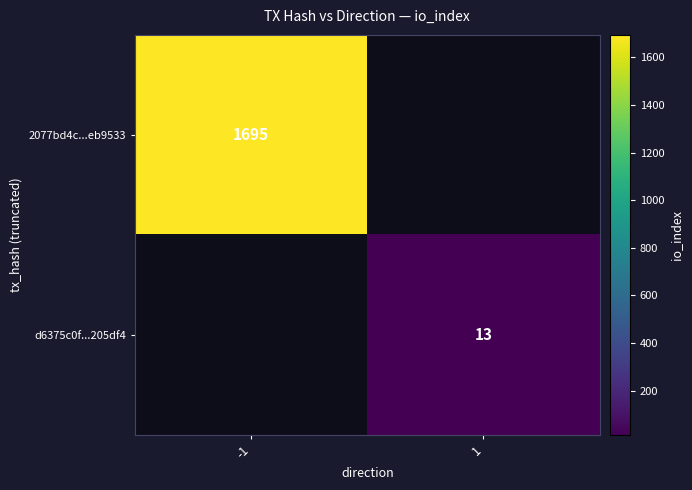

What is the maximum value shown in the chart?

1695.0